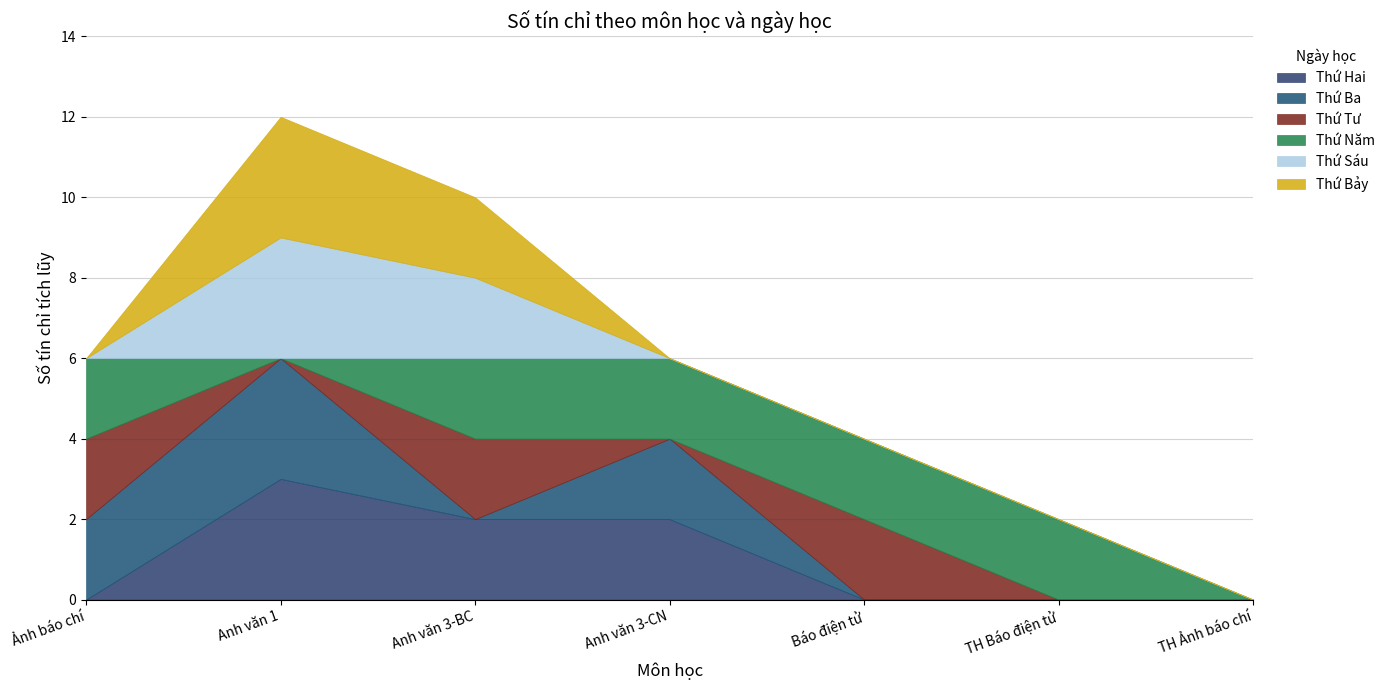

Which series has the largest range (max minus min)?

Thứ Hai